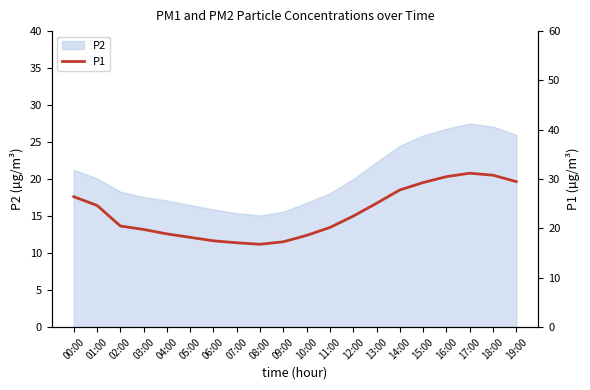

What is the ratio of the value at 17:00 to the value at 10:00?

1.7